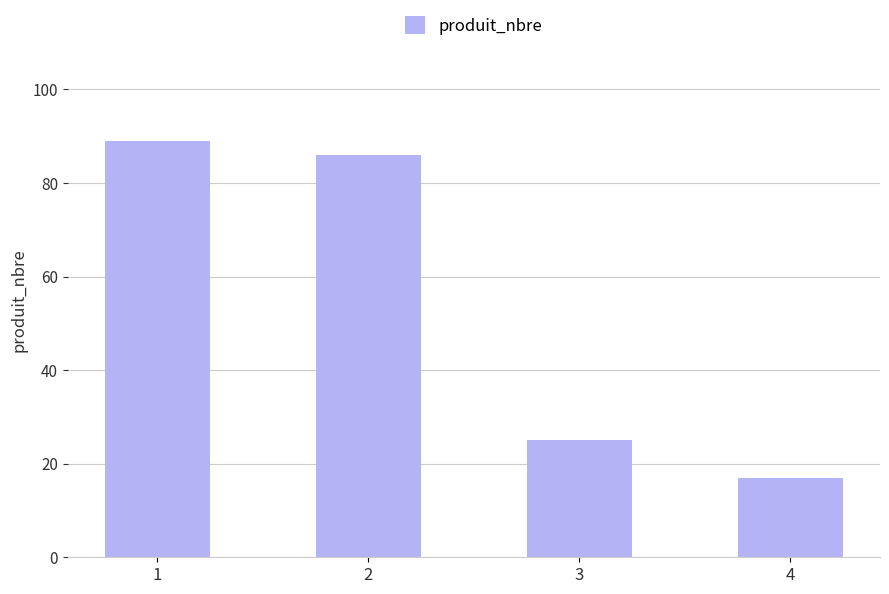

Is it true that the value at 2 is 86?

True